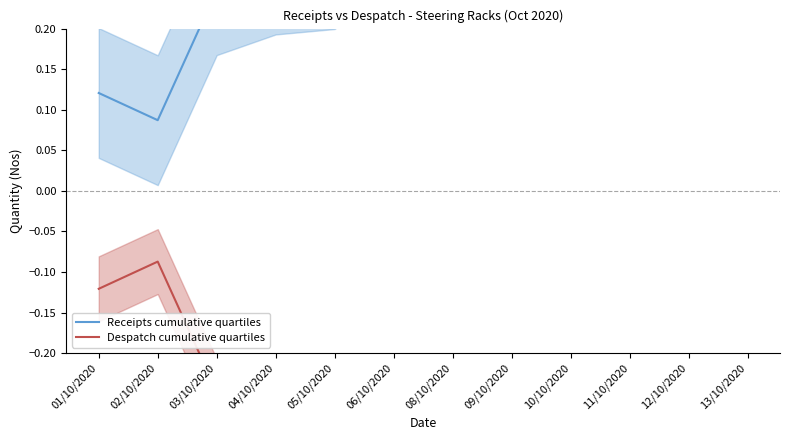

True or false: Receipts cumulative quartiles and Despatch cumulative quartiles intersect in this chart.

False